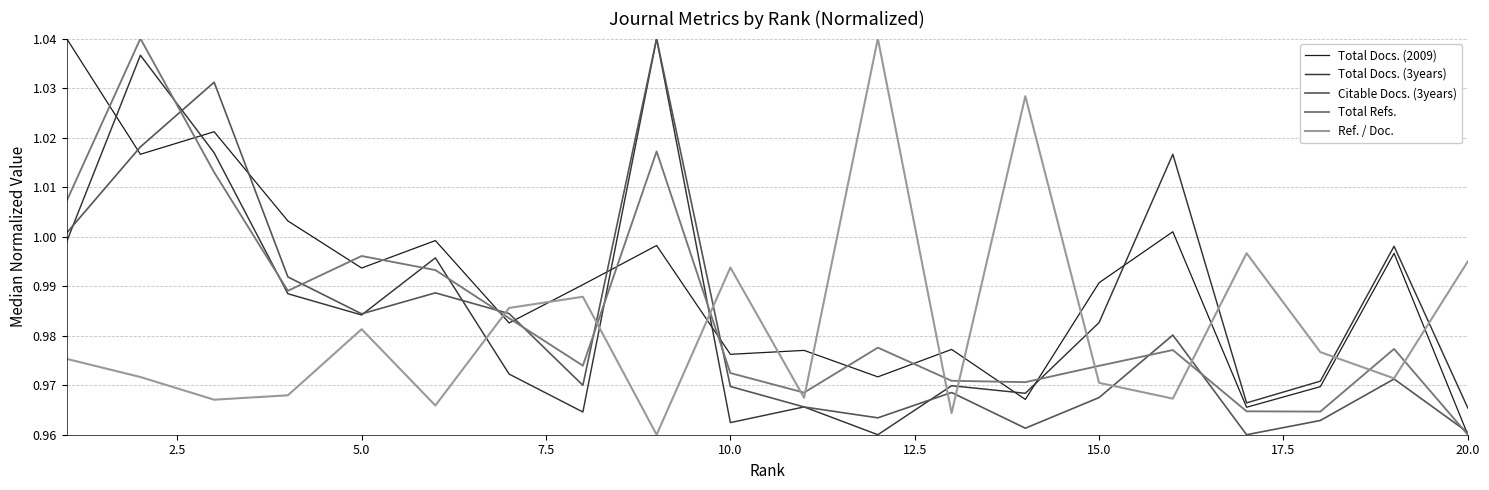

Which series has the largest total across all categories?

Total Docs. (2009)